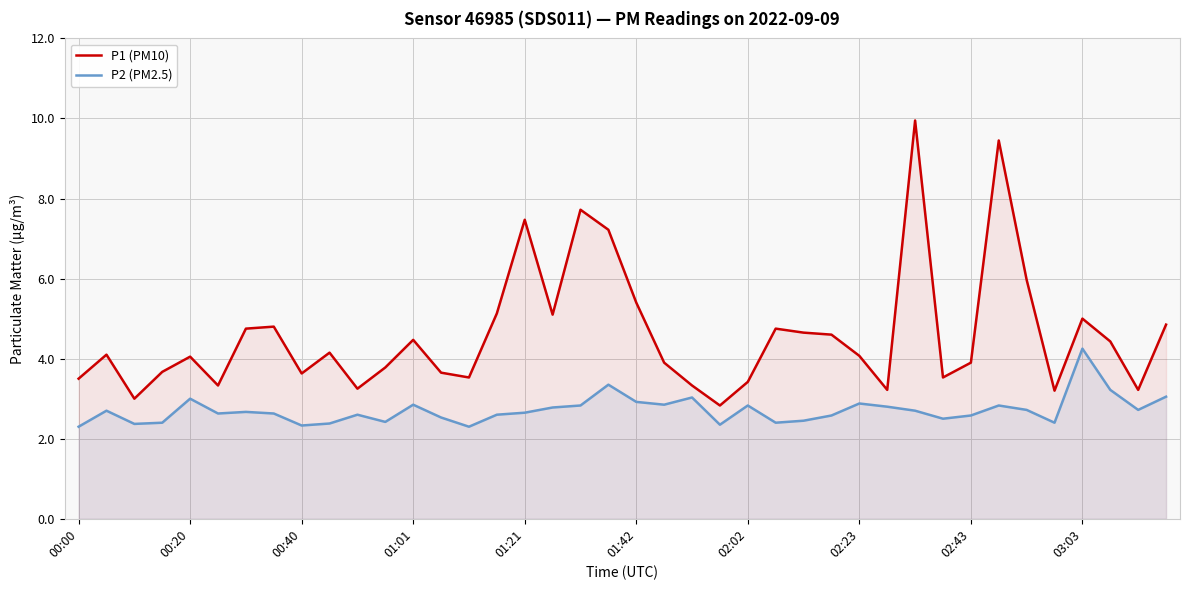

List the series in order of their overall mean, highest first.

P1 (PM10), P2 (PM2.5)